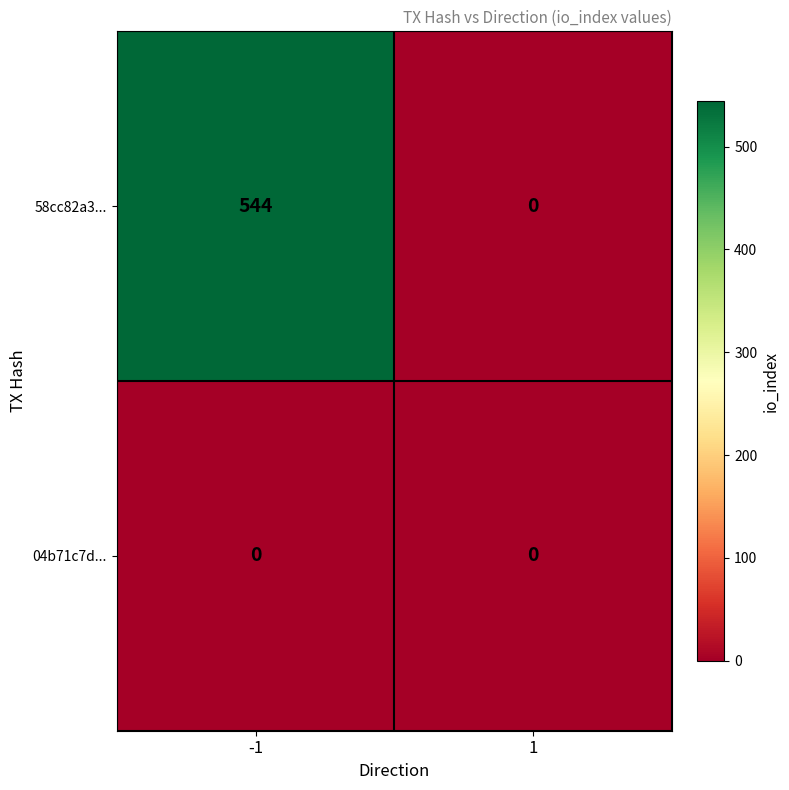

At -1, list the series in order from largest to smallest.

58cc82a3..., 04b71c7d...